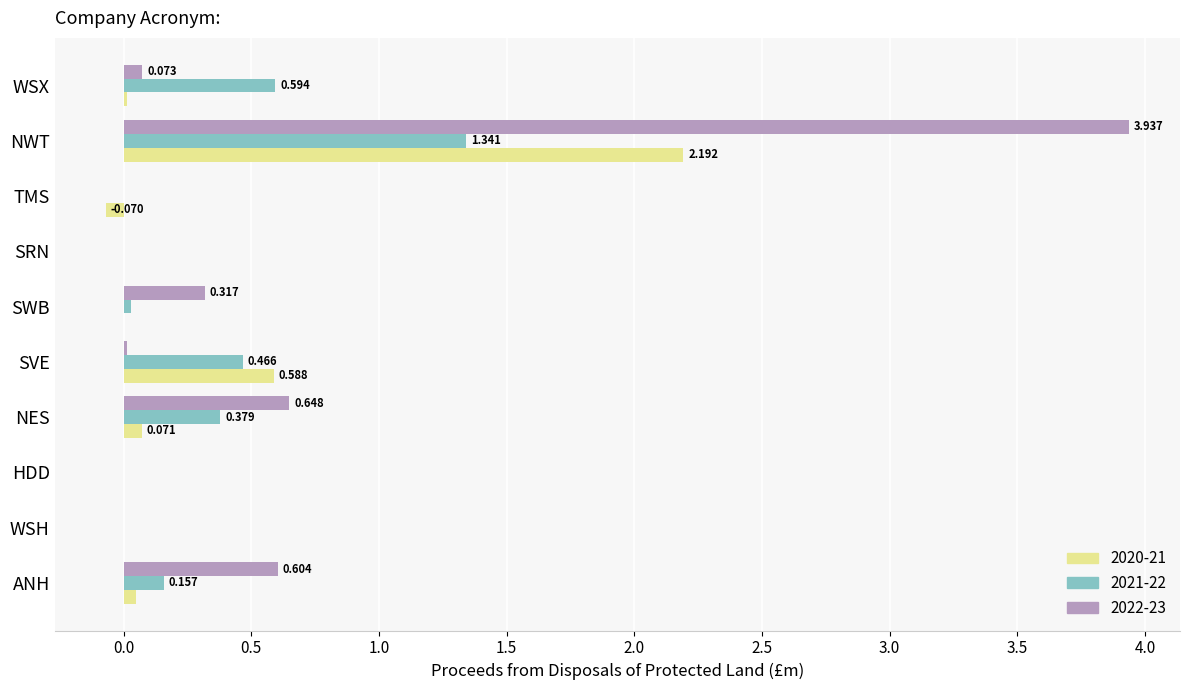

Is the value of 2020-21 at SVE greater than the value of 2021-22 at SRN?

Yes